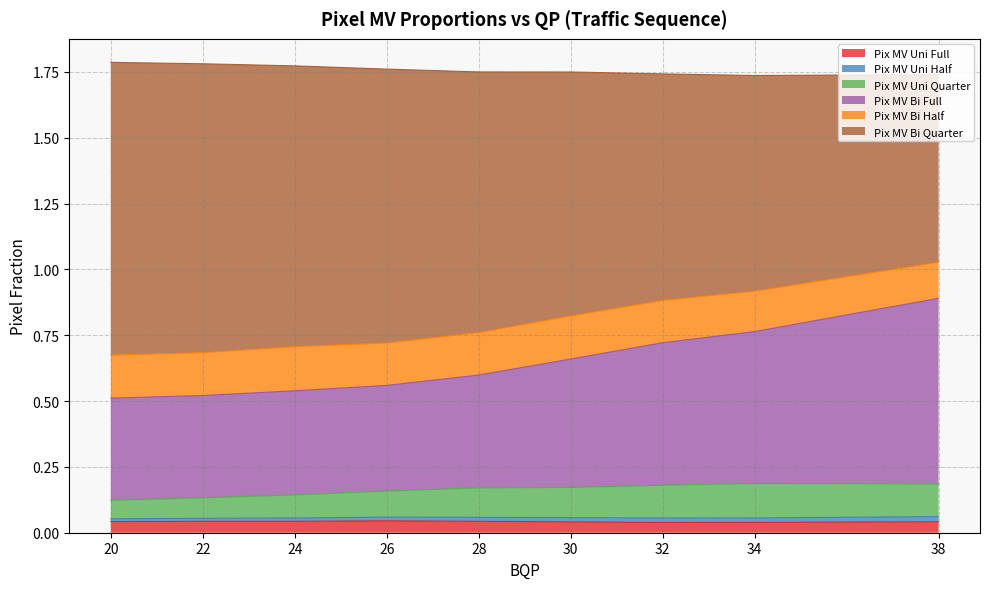

True or false: Pix MV Uni Quarter and Pix MV Bi Full cross at least once.

False